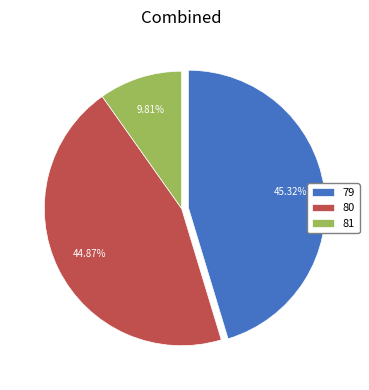

How much of the chart is everything except 79?

54.7%